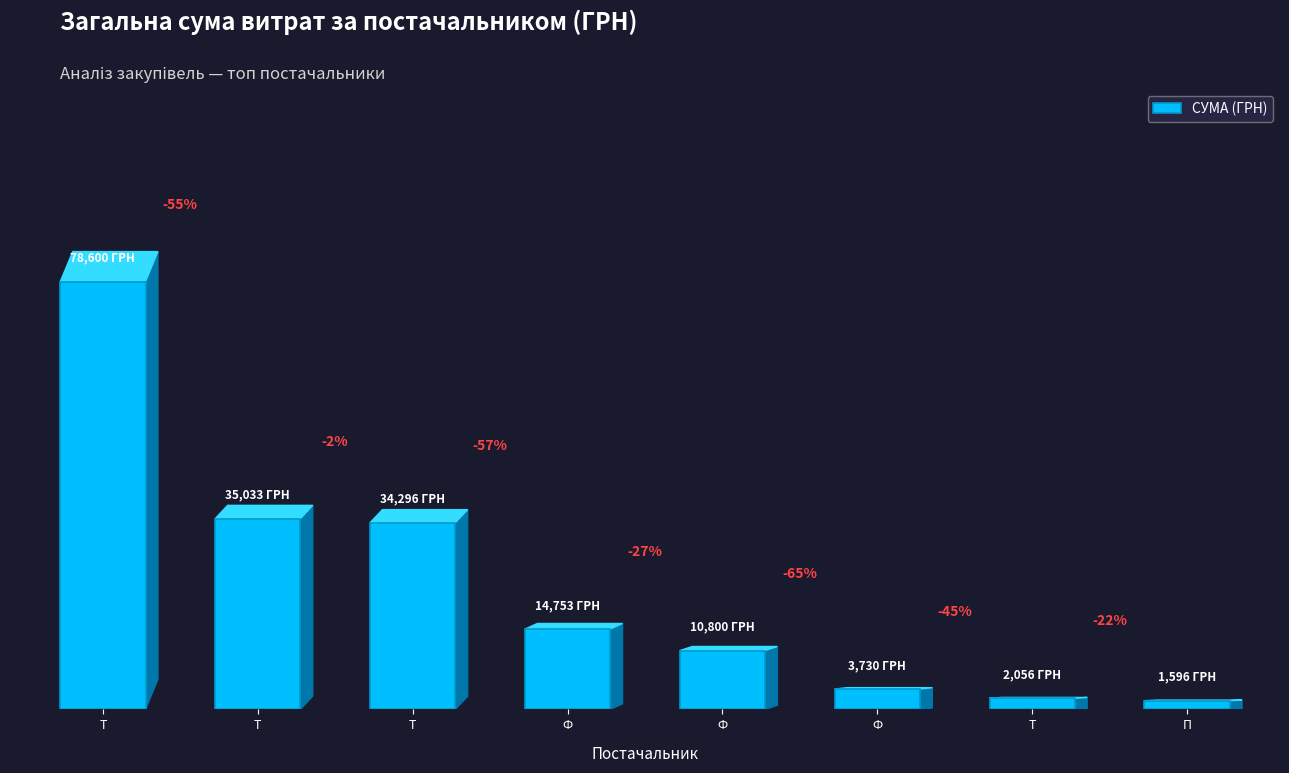

Which has a higher value, Т or П?

Т